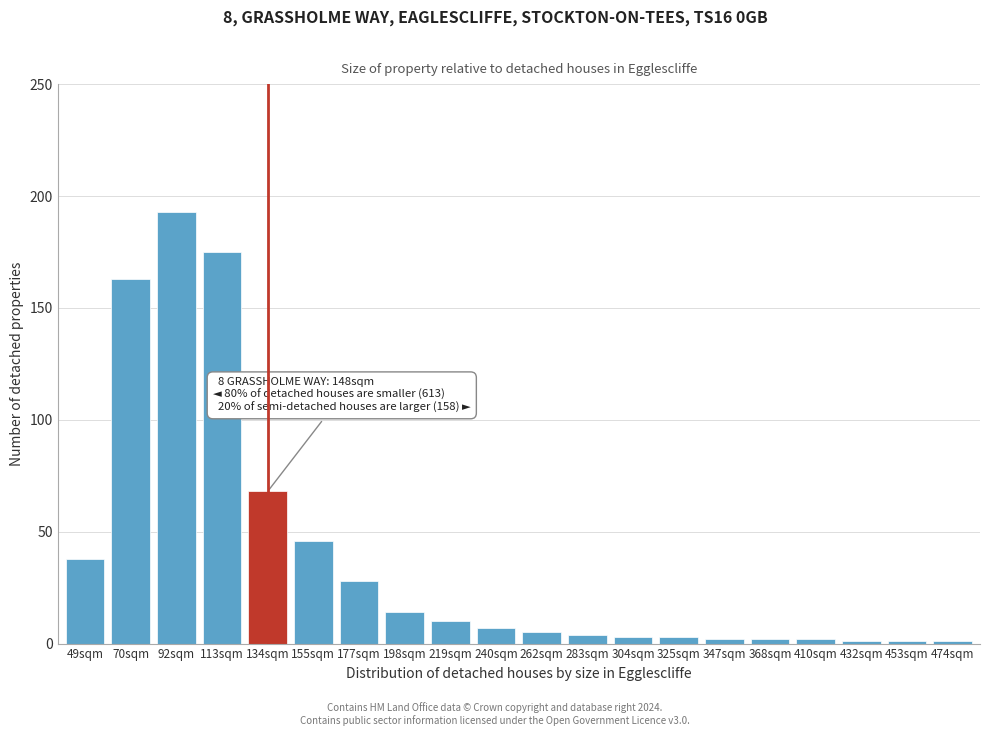

Reading right to left, what are all the values shown in this chart?

474sqm=1	453sqm=1	432sqm=1	410sqm=2	368sqm=2	347sqm=2	325sqm=3	304sqm=3	283sqm=4	262sqm=5	240sqm=7	219sqm=10	198sqm=14	177sqm=28	155sqm=46	134sqm=68	113sqm=175	92sqm=193	70sqm=163	49sqm=38